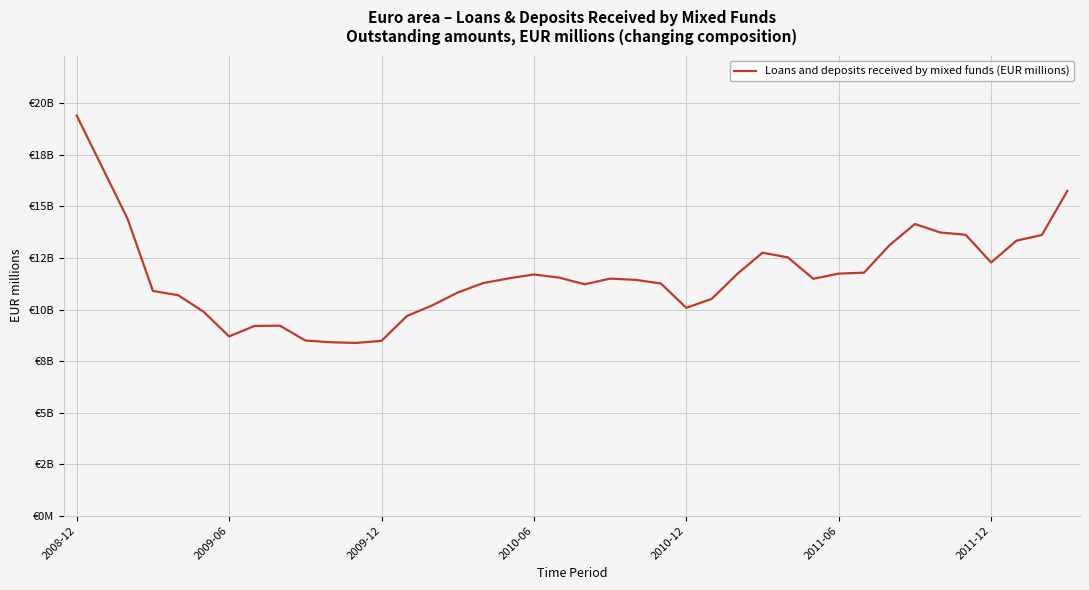

Does the chart have visible grid lines?

Yes